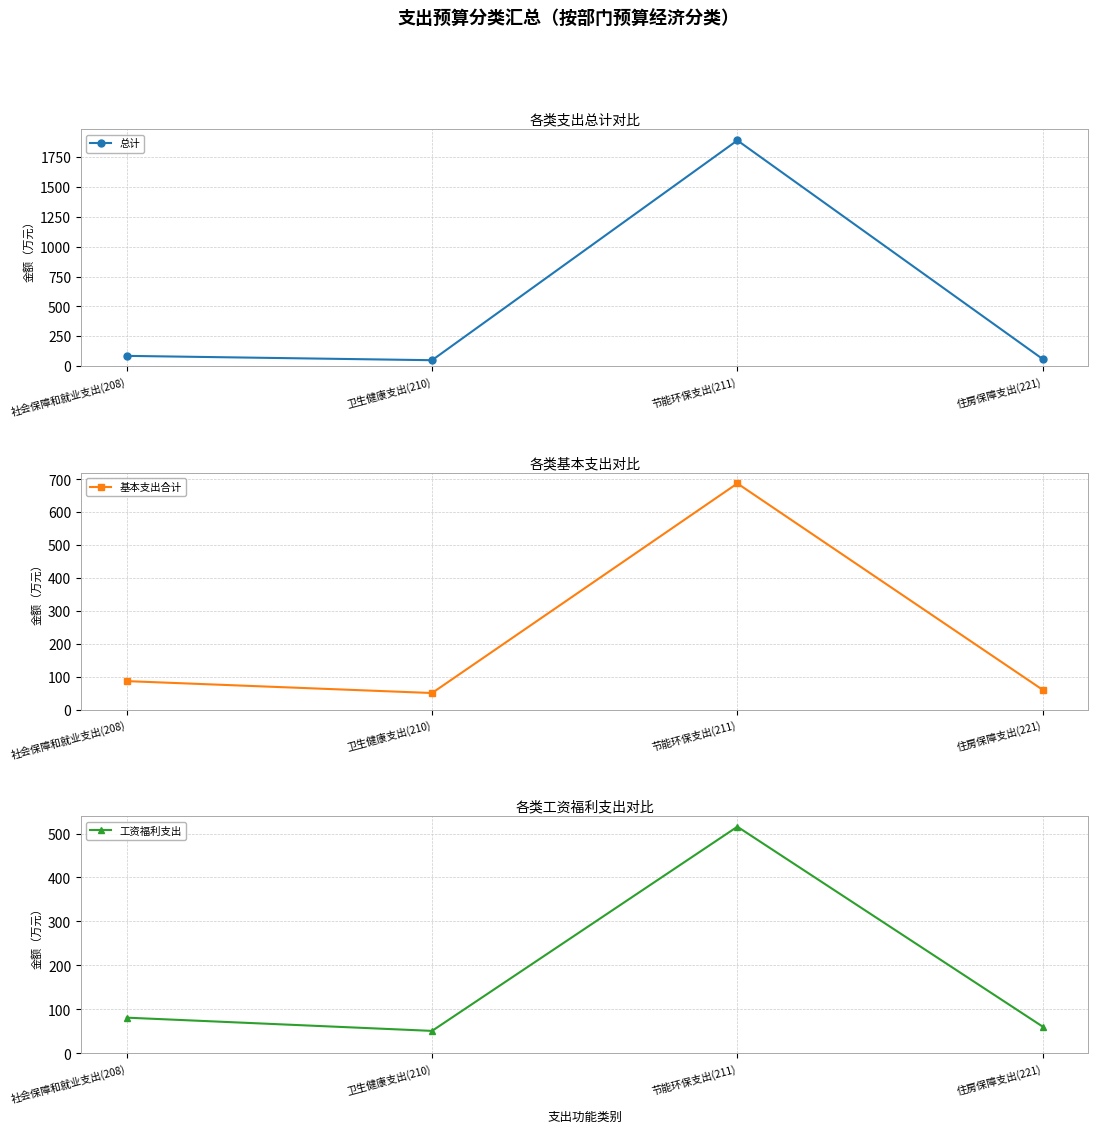

Reading right to left, transcribe all the data shown in this chart.

总计: 住房保障支出(221)=61.0	节能环保支出(211)=1887.3	卫生健康支出(210)=51.2	社会保障和就业支出(208)=87.4
基本支出合计: 住房保障支出(221)=61.0	节能环保支出(211)=688.0	卫生健康支出(210)=51.2	社会保障和就业支出(208)=87.4
工资福利支出: 住房保障支出(221)=61.0	节能环保支出(211)=515.5	卫生健康支出(210)=51.2	社会保障和就业支出(208)=81.3